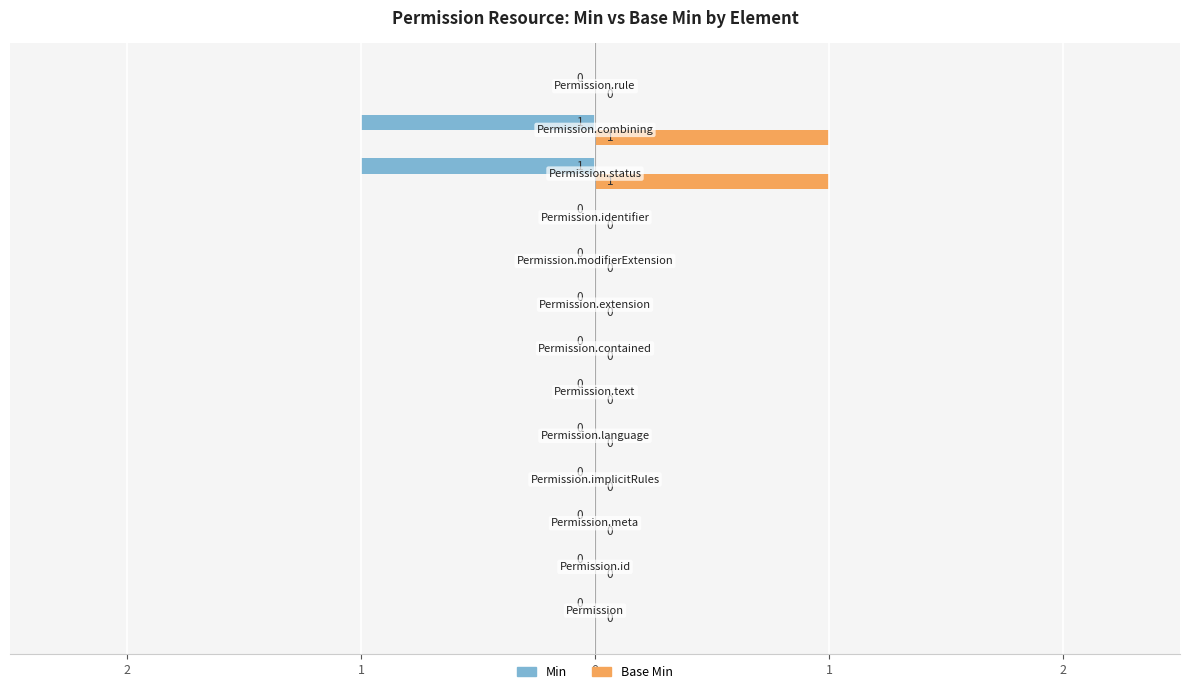

What is the value of the Base Min bar at the 11th from the left?

1